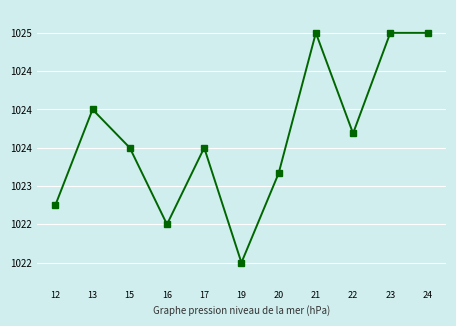

What is the value of the 4th point from the left?

1022.5